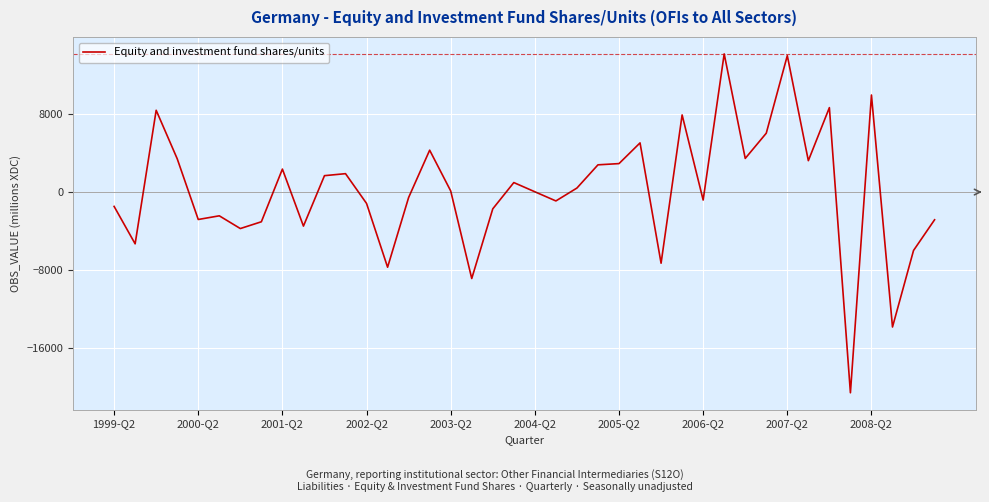

What is the difference between the maximum and minimum values?

34743